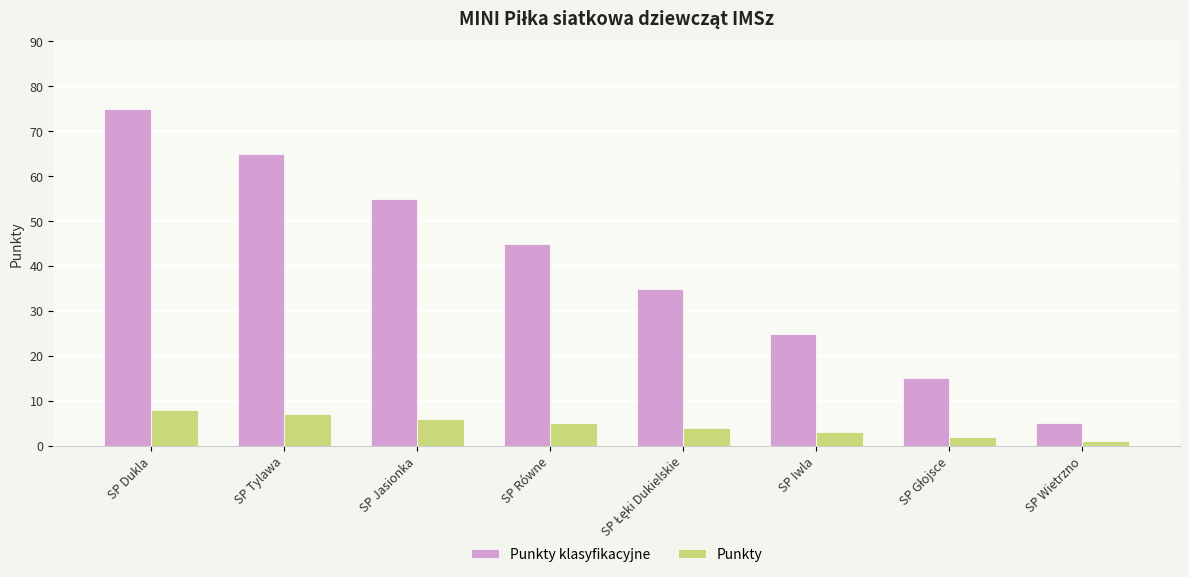

The value of Punkty at SP Tylawa is 7. True or false?

True